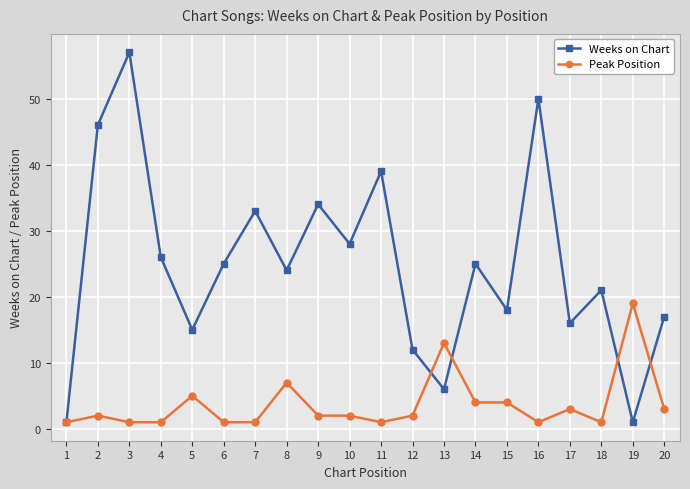

At 18, list the series in order from largest to smallest.

Weeks on Chart, Peak Position